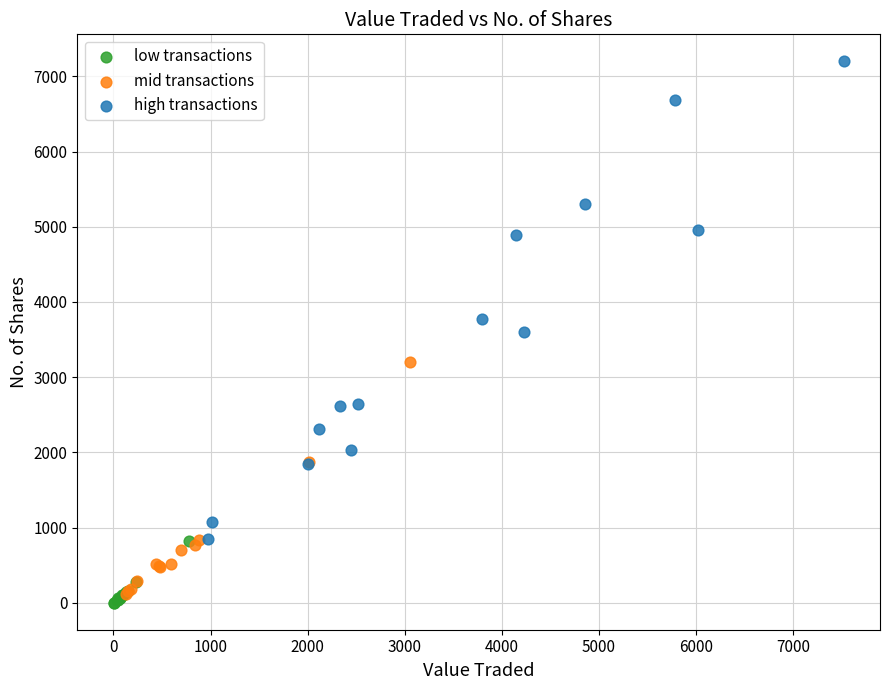

What are all the series names shown in the legend?

low transactions, mid transactions, high transactions